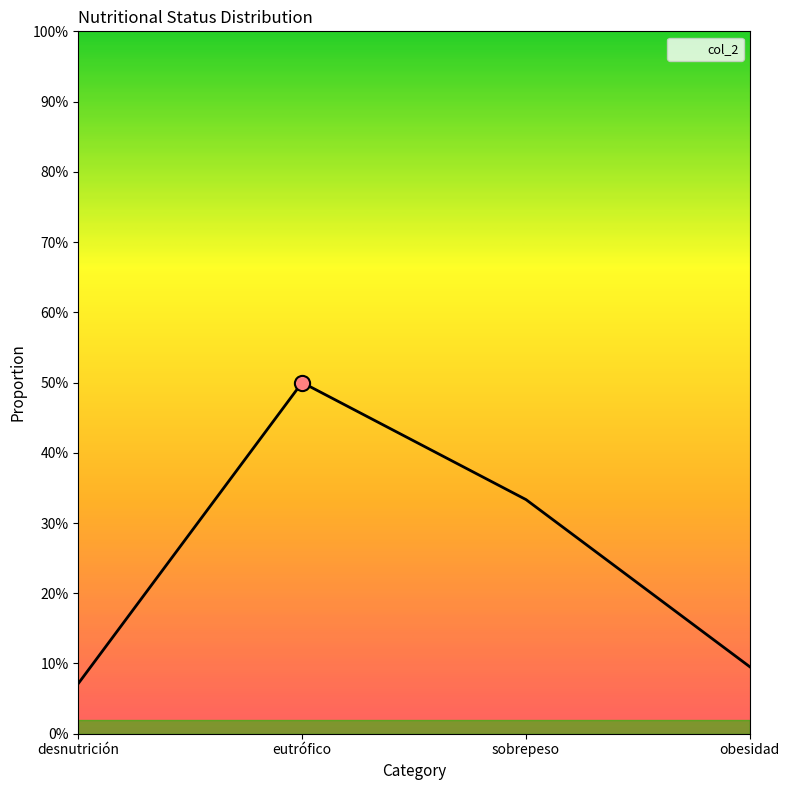

What is the change in value from eutrófico to sobrepeso?

-0.2